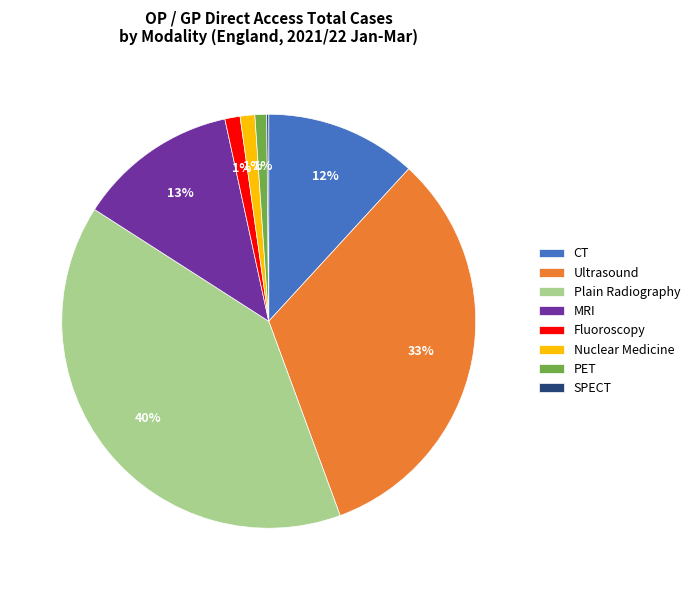

To the nearest percent, what is the difference between the Ultrasound and CT slice percentages?

21%